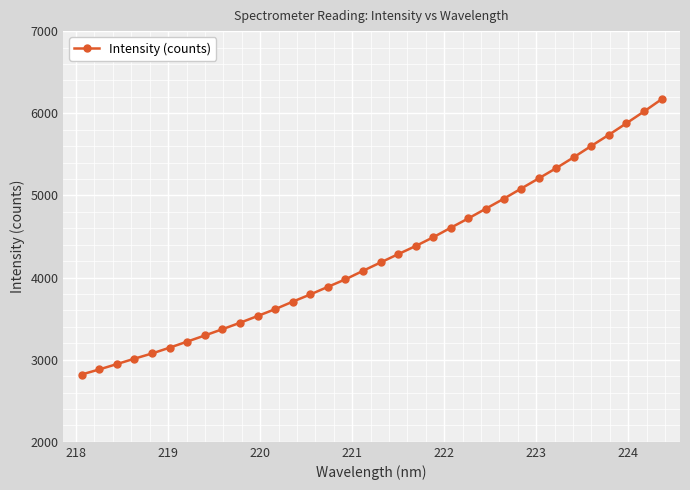

True or false: there are more than 0 points higher than both neighbors.

False